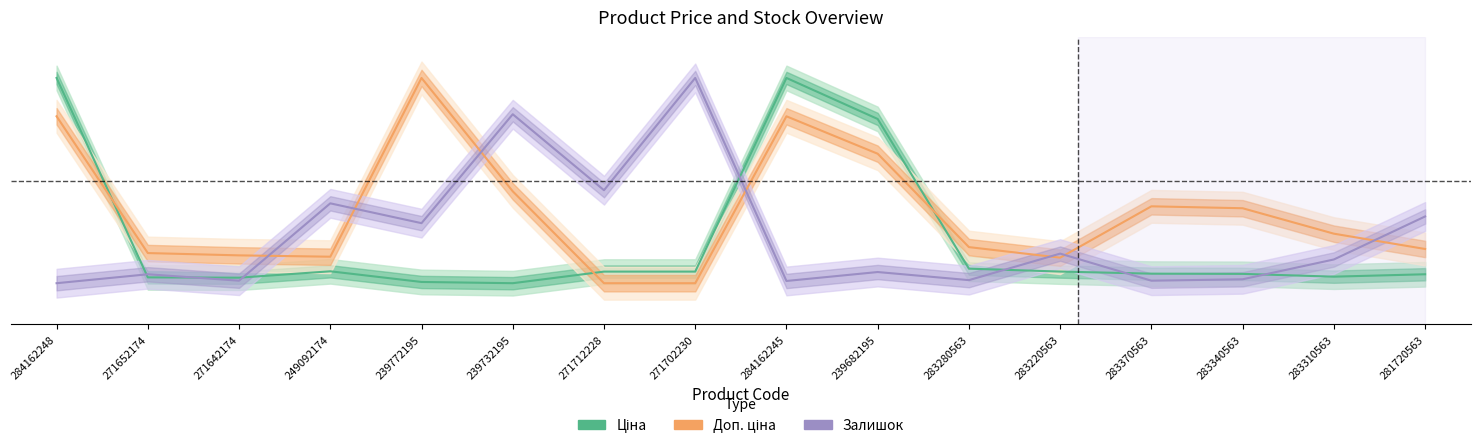

What is the value of the Доп. ціна point at the 16th from the left?

0.2